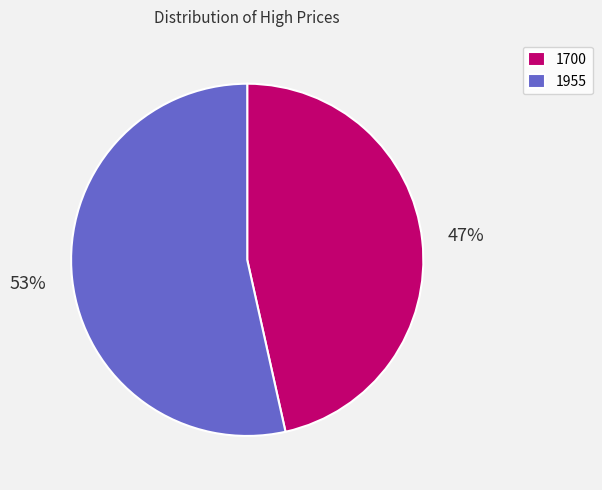

Which category accounts for the majority?

1955